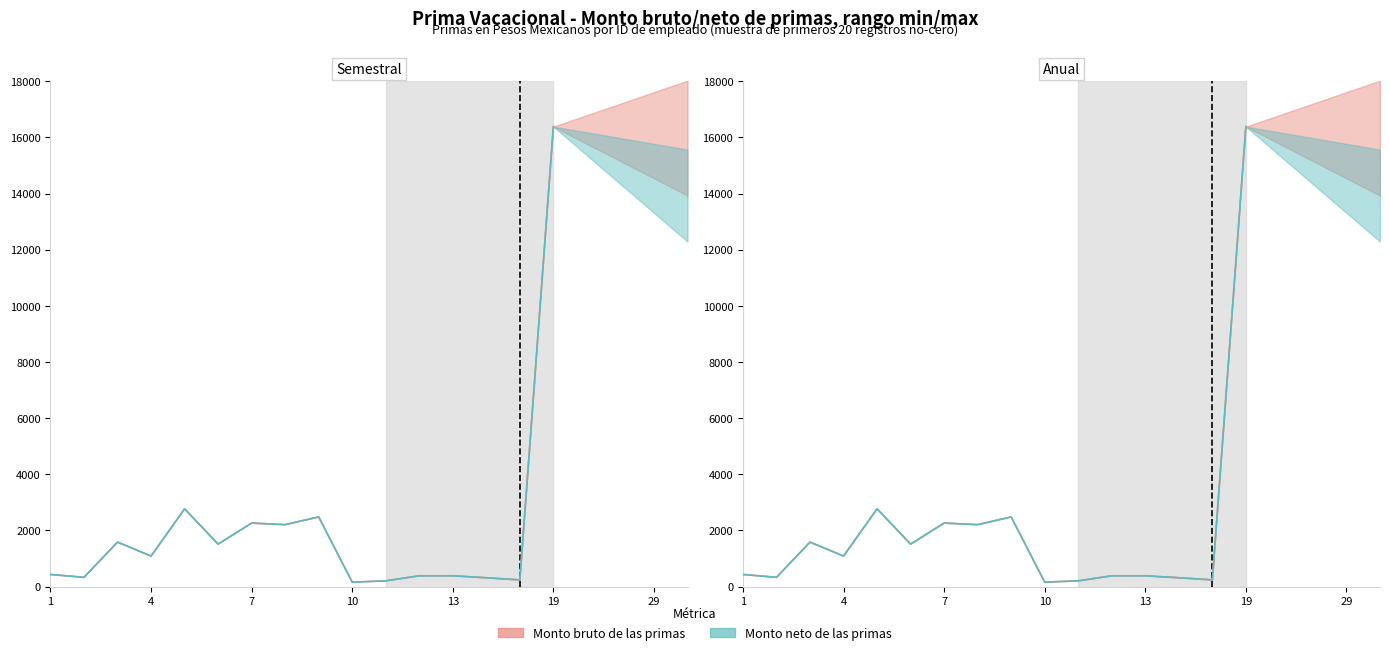

What is the difference between the maximum and minimum values in the Monto bruto de las primas series?

16228.2